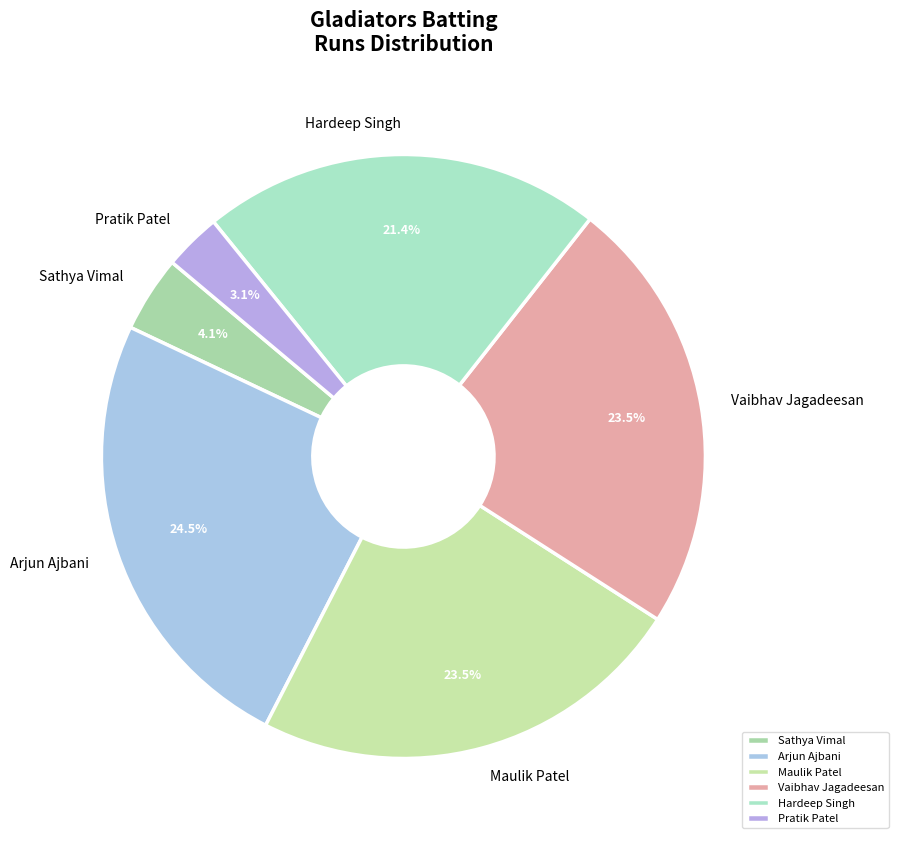

True or false: Pratik Patel accounts for 3% of the total.

True